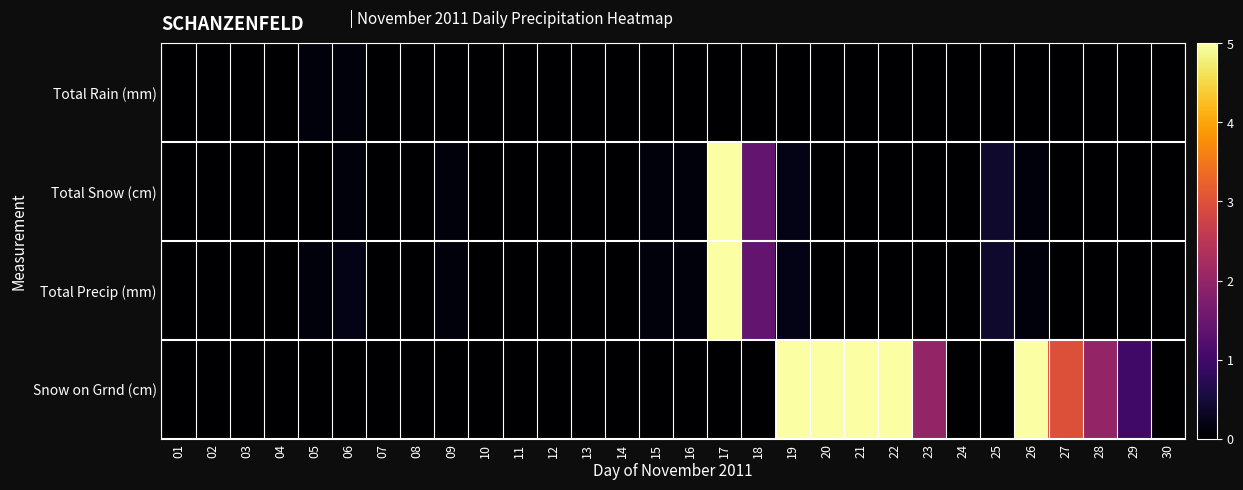

At 04, list the series in order from largest to smallest.

Total Rain (mm), Total Snow (cm), Total Precip (mm), Snow on Grnd (cm)